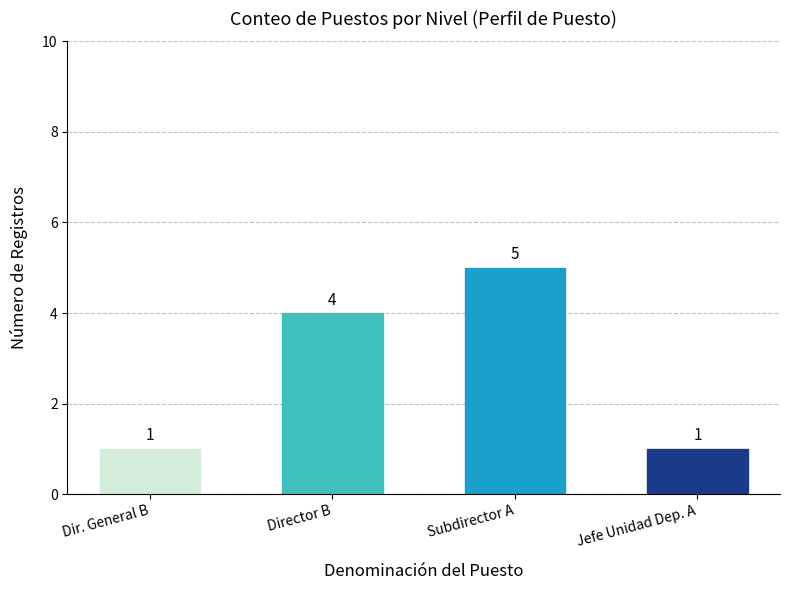

Which label corresponds to the largest value in the chart?

Subdirector A